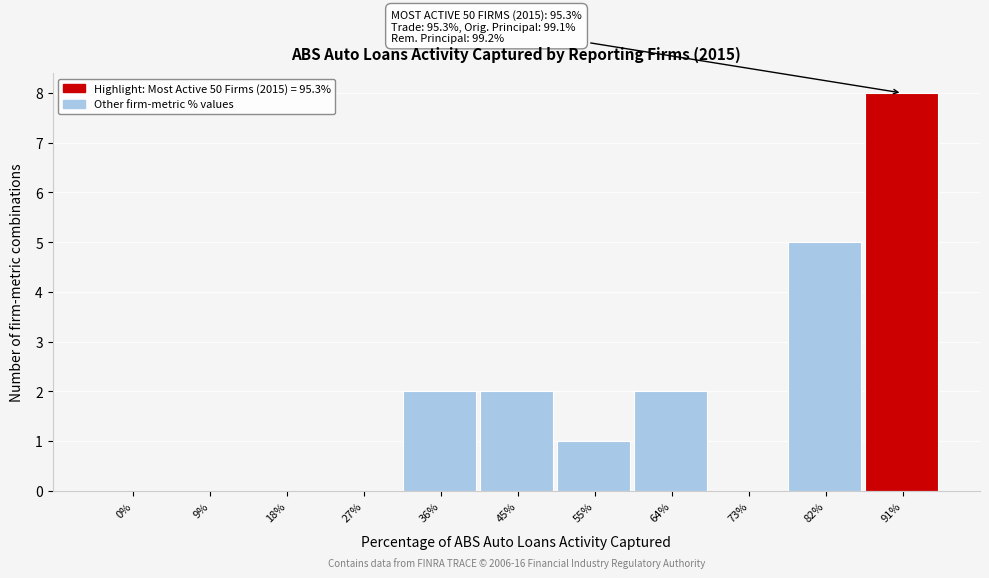

Reading left to right, extract all data points from this chart.

0%=0	9%=0	18%=0	27%=0	36%=2	45%=2	55%=1	64%=2	73%=0	82%=5	91%=8